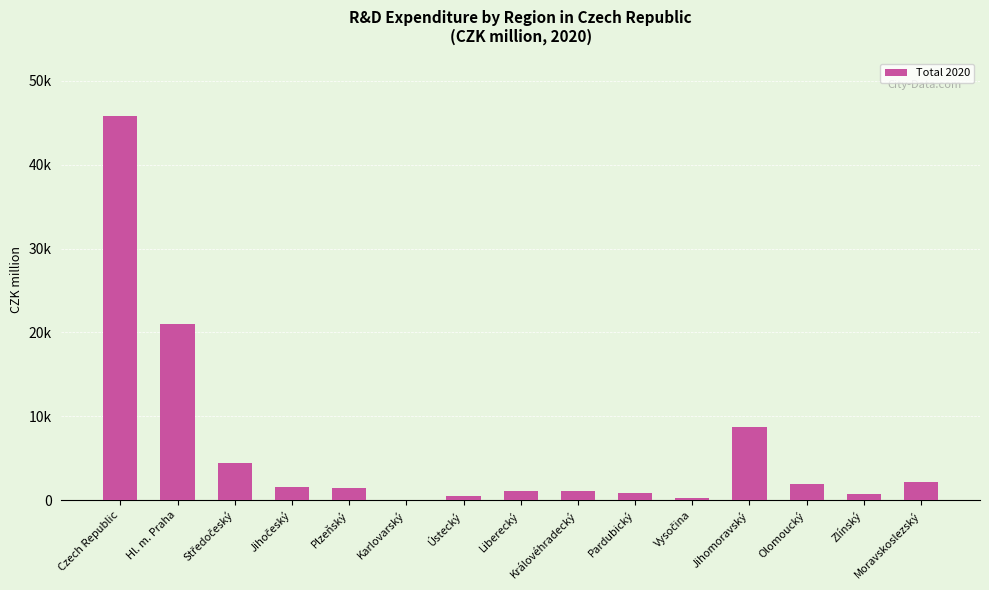

The value at Liberecký is 1046.1. True or false?

True